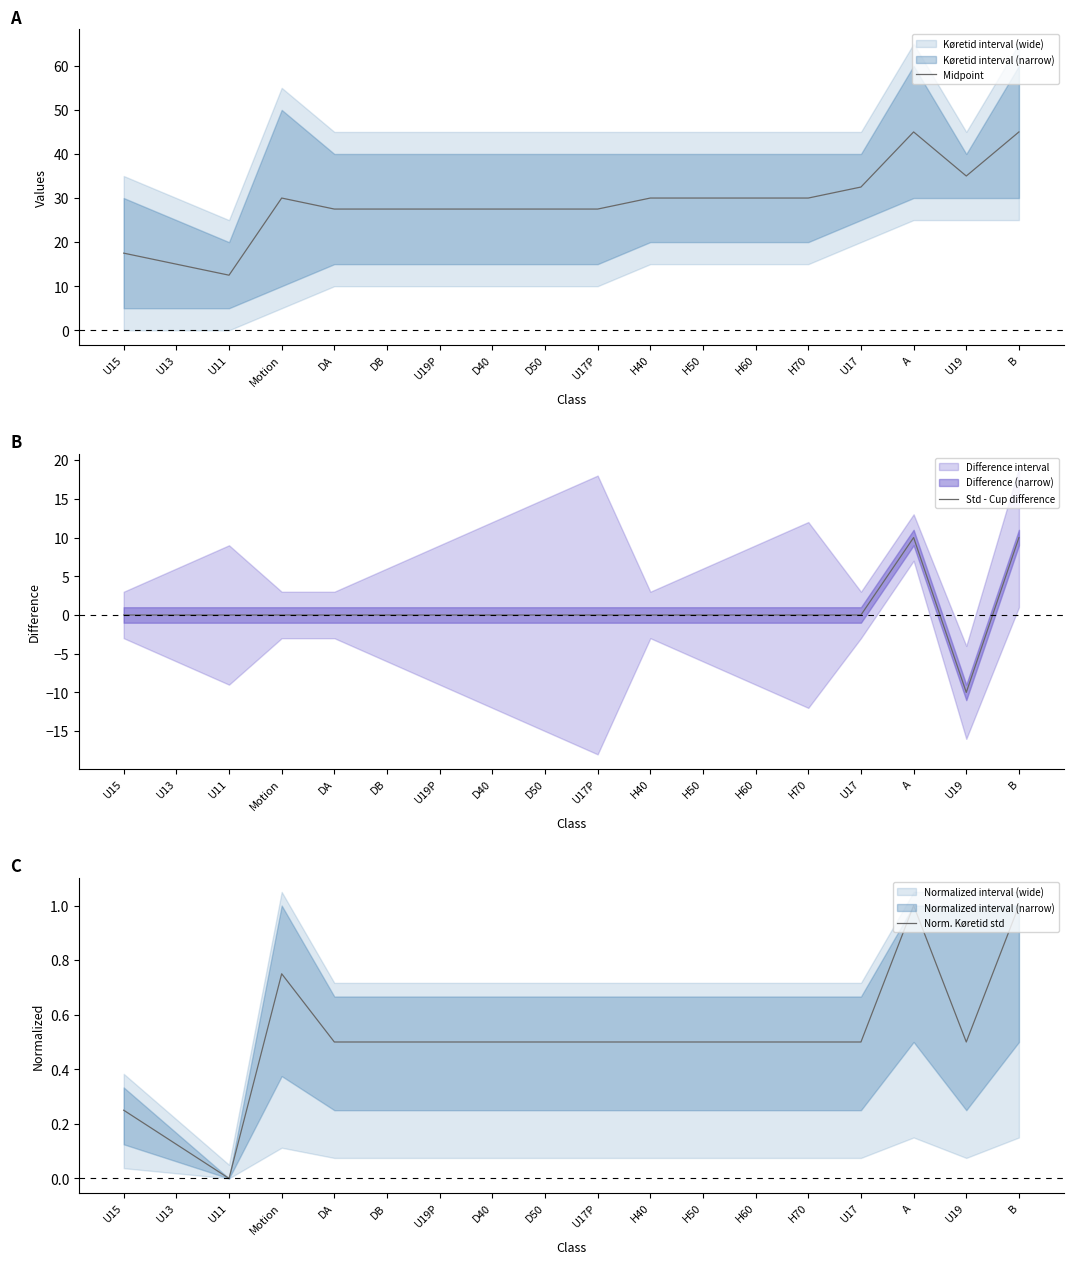

What is the spread (max minus min) of values at DB?

27.5